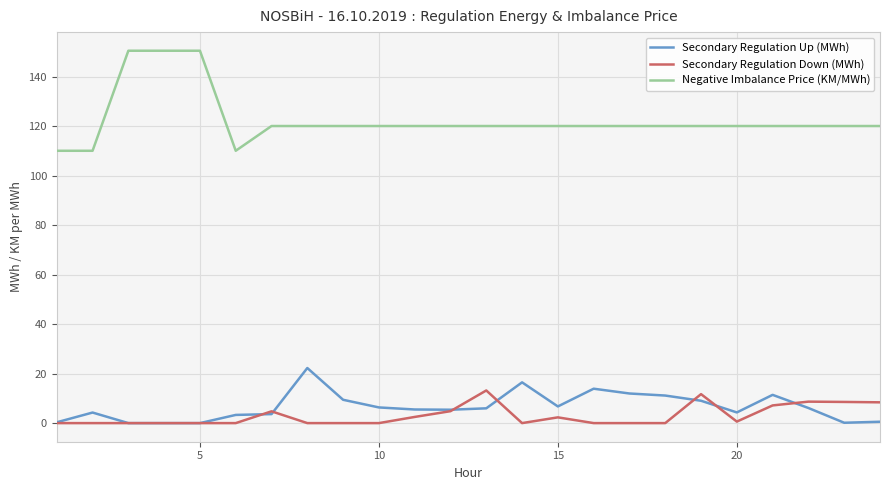

Which series has the widest spread of values?

Negative Imbalance Price (KM/MWh)